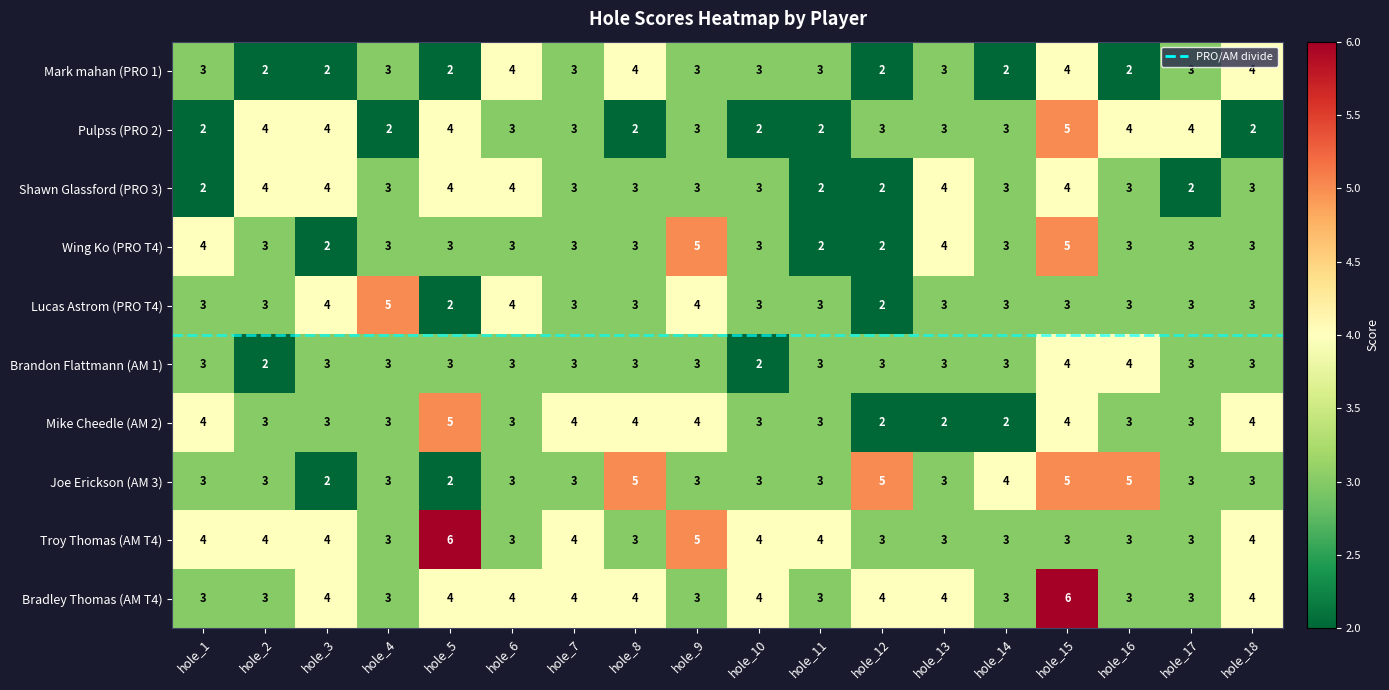

What is the difference between the maximum and second lowest values in the Troy Thomas (AM T4) series?

3